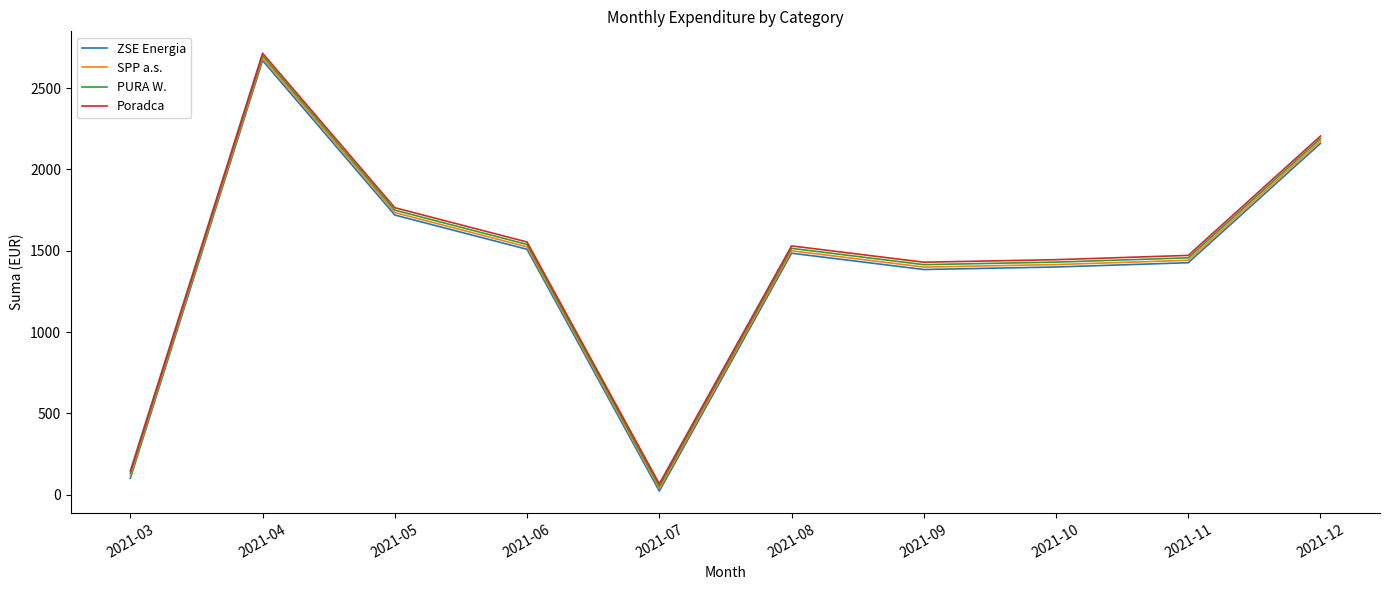

What is the average value of the Poradca series?

1432.7